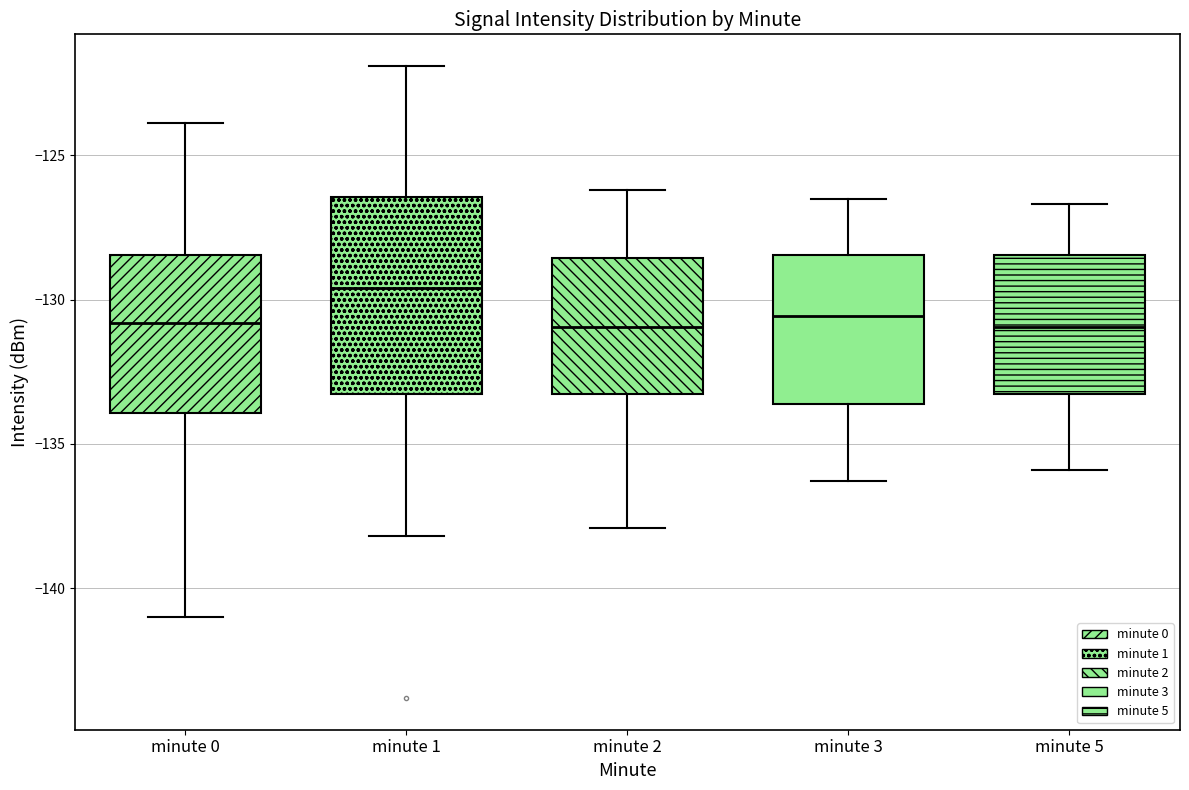

Reading left to right, read every box against the y-axis: the position of its median line, the range the box covers, and the ends of its whiskers. The values are not printed on the chart, so give them approximately, as read against the axis.

minute 0: median -131.0, box -134.0 to -128.5, whiskers -141.0 to -124.0
minute 1: median -129.5, box -133.5 to -126.5, whiskers -138.0 to -122.0
minute 2: median -131.0, box -133.5 to -128.5, whiskers -138.0 to -126.0
minute 3: median -130.5, box -133.5 to -128.5, whiskers -136.5 to -126.5
minute 5: median -131.0, box -133.5 to -128.5, whiskers -136.0 to -126.5